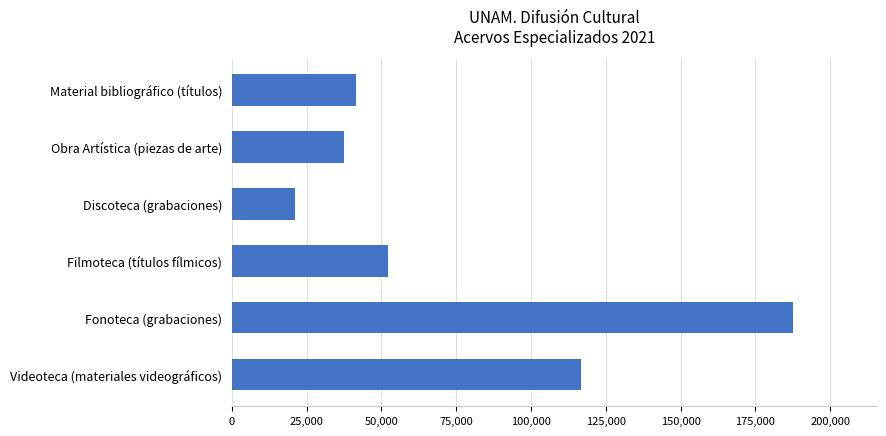

What is the label of the 1st bar from the bottom?

Videoteca (materiales videográficos)